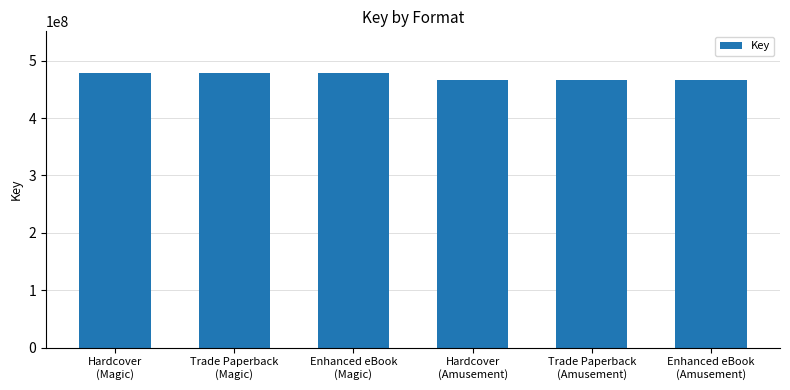

Are the bars grouped side by side (vs. stacked)?

No